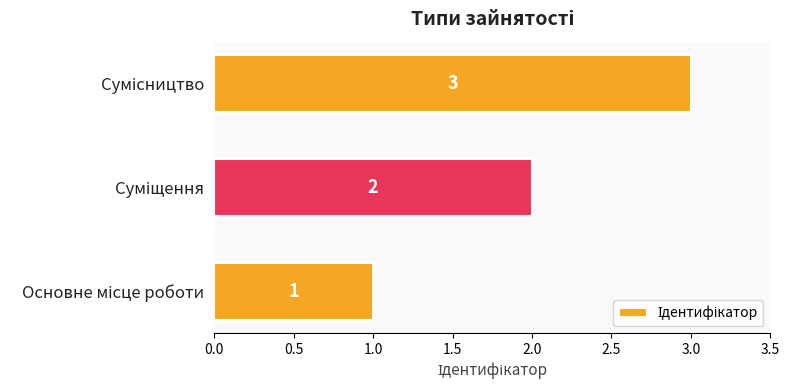

How many values are between 1 and 3?

3